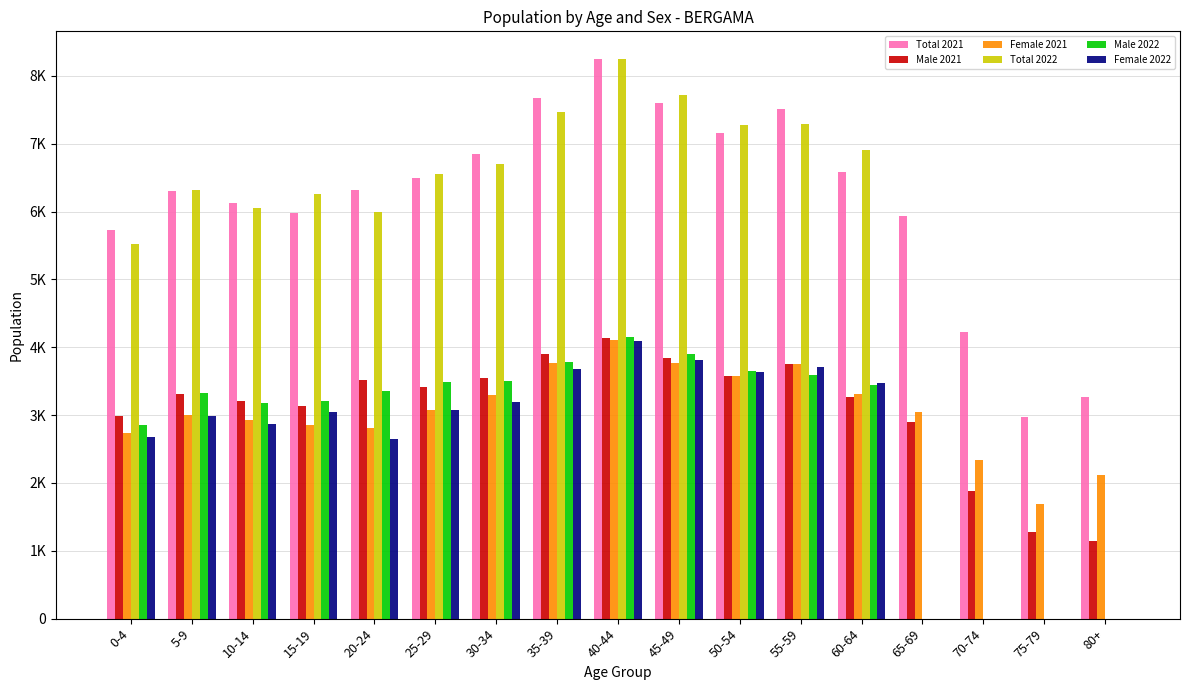

Are the bars grouped side by side (vs. stacked)?

Yes